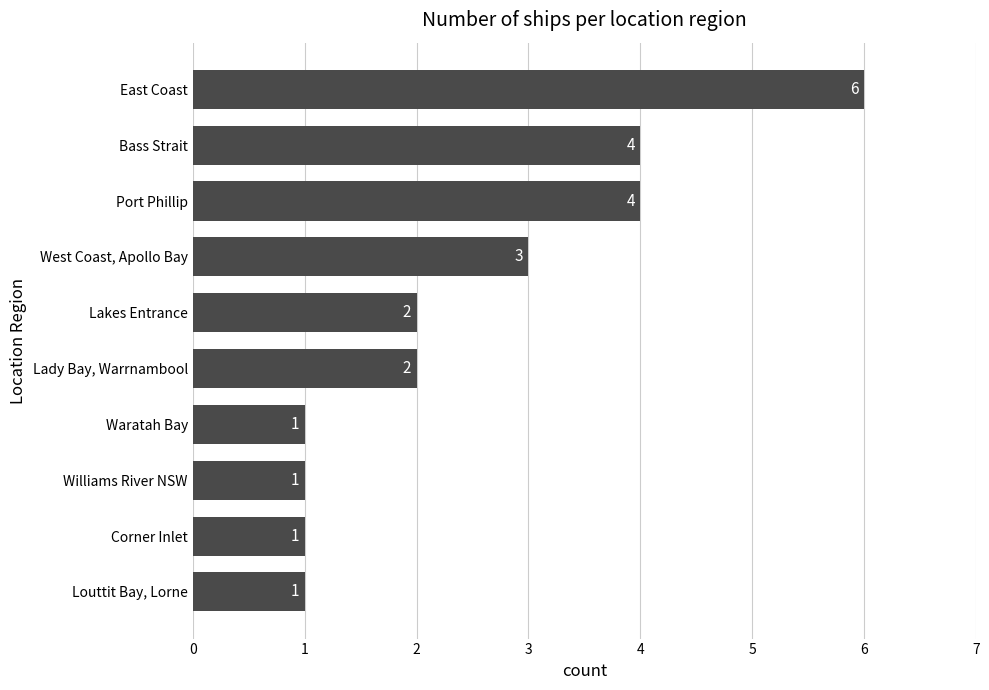

Read the value at Bass Strait.

4